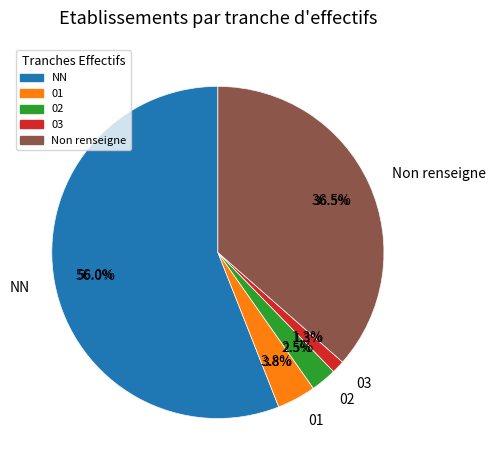

How many segments does this pie chart have?

5